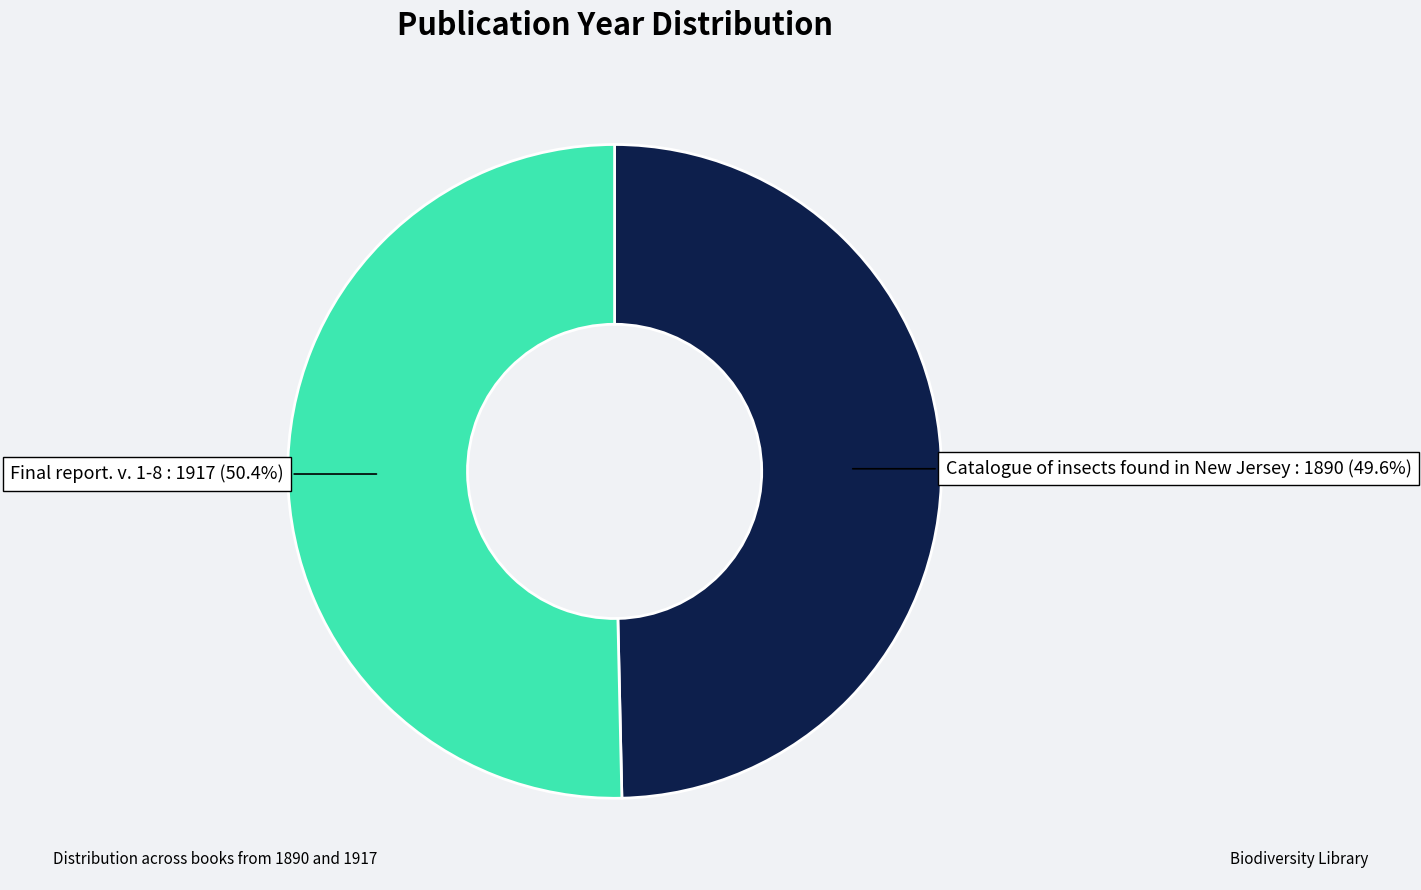

To the nearest percent, what percentage of the pie is Catalogue of insects found in New Jersey?

50%